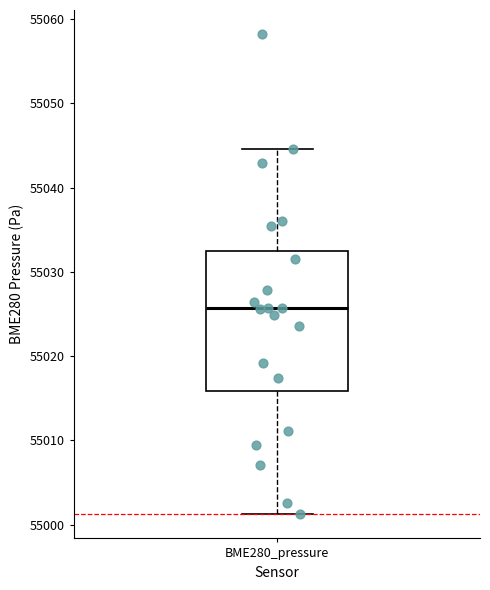

Read this box plot against the y-axis: the position of the median line, the range covered by the box, and the ends of both whiskers. The values are not printed on the chart, so give them approximately, as read against the axis.

median 55026, box 55016 to 55033, whiskers 55001 to 55045